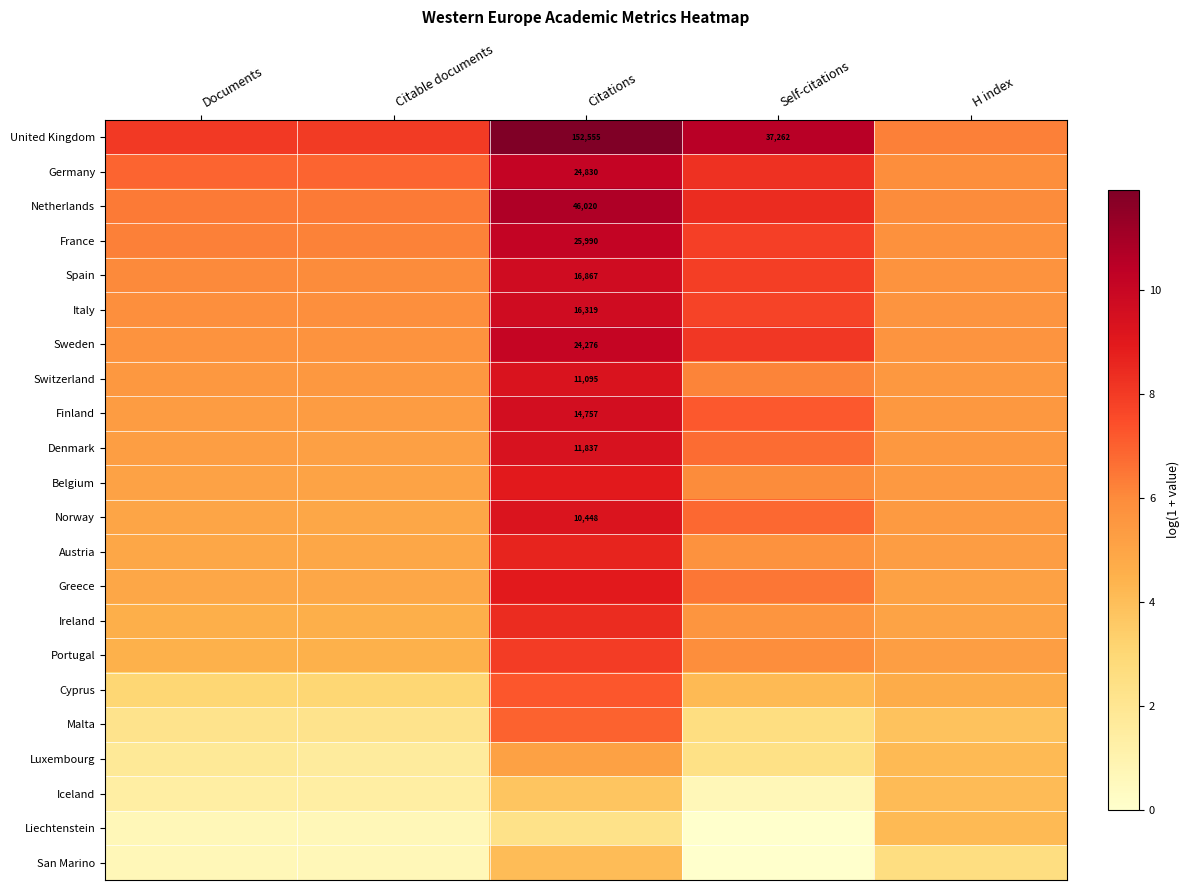

Is it true that Iceland equals 0.4 at Self-citations?

False